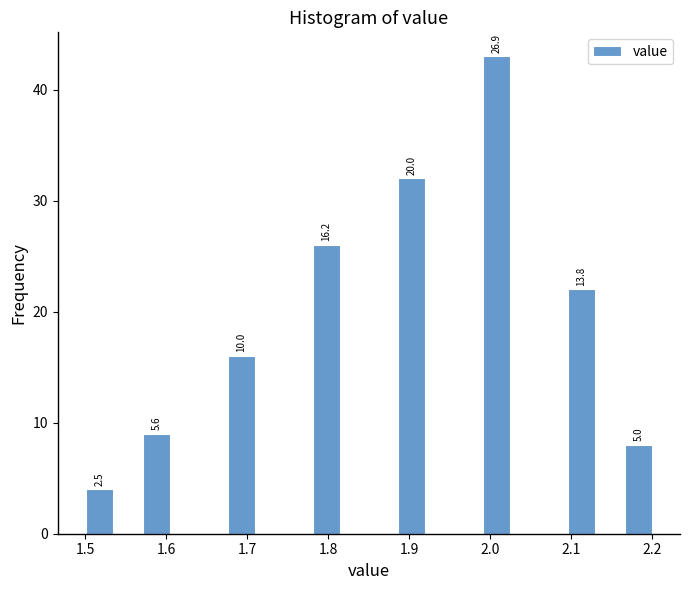

Around what value on the x-axis is the tallest bar? Give the approximate position of its centre, as read against the axis.

2.01